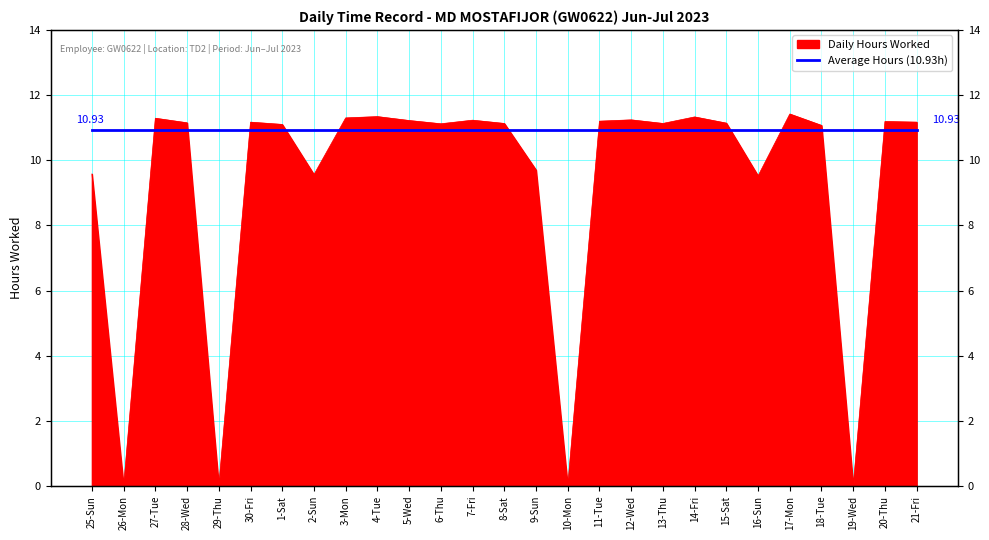

Reading left to right, what are all the values shown in this chart?

9.6	0.0	11.3	11.2	0.0	11.2	11.1	9.6	11.3	11.3	11.2	11.1	11.2	11.1	9.7	0.0	11.2	11.2	11.1	11.3	11.1	9.5	11.4	11.1	0.0	11.2	11.2